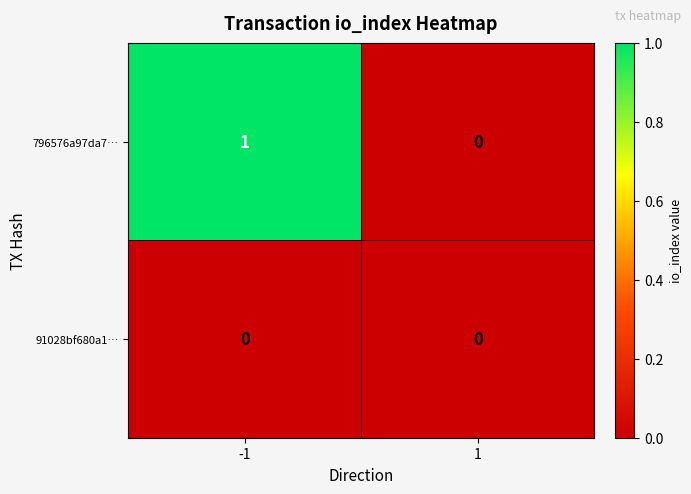

Reading left to right, transcribe all the data shown in this chart.

796576a97da7…: -1=1	1=0
91028bf680a1…: -1=0	1=0